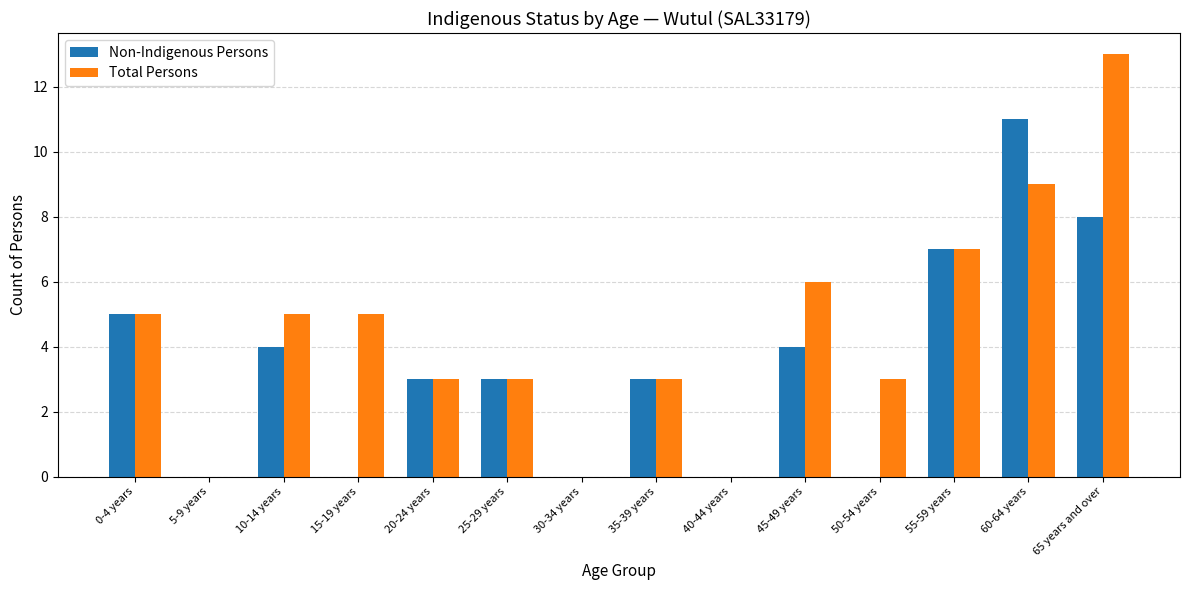

How many groups of bars are there?

14